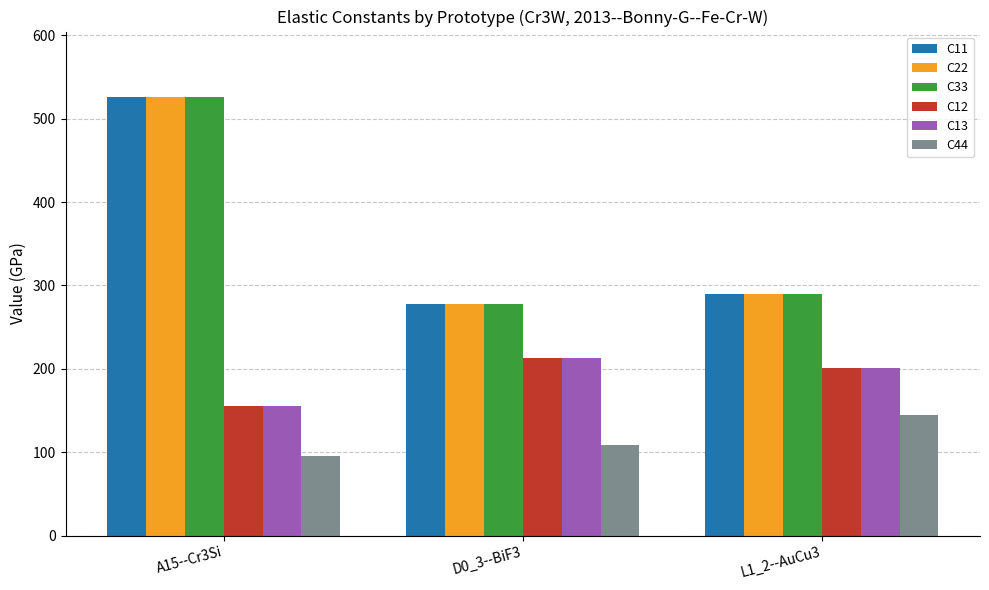

What is the difference between the highest and lowest values at D0_3--BiF3?

169.3